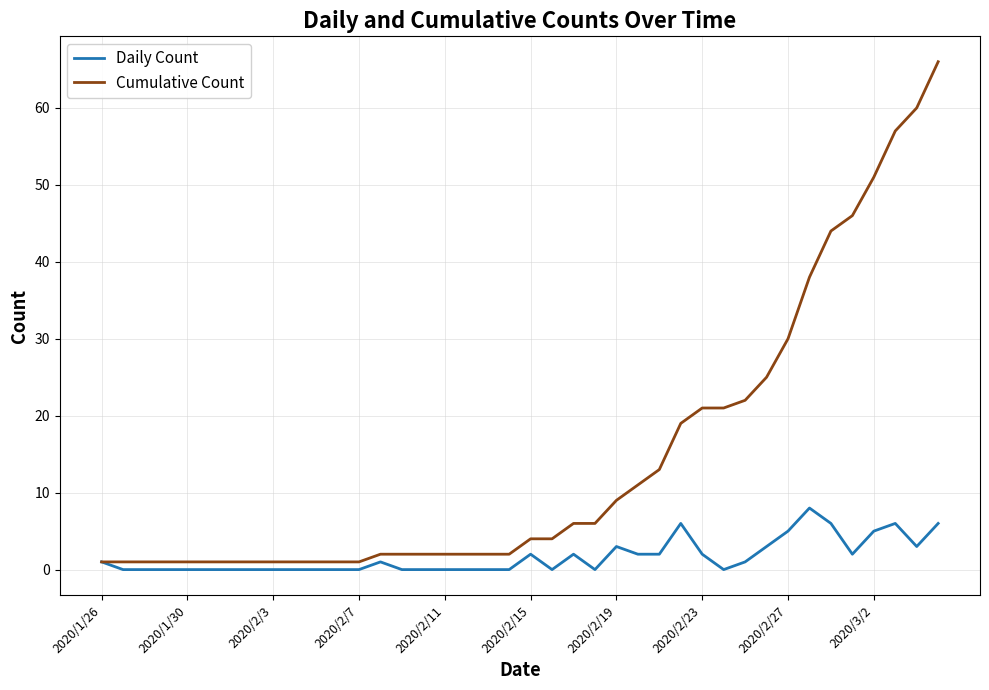

What is the maximum value shown in the chart?

66